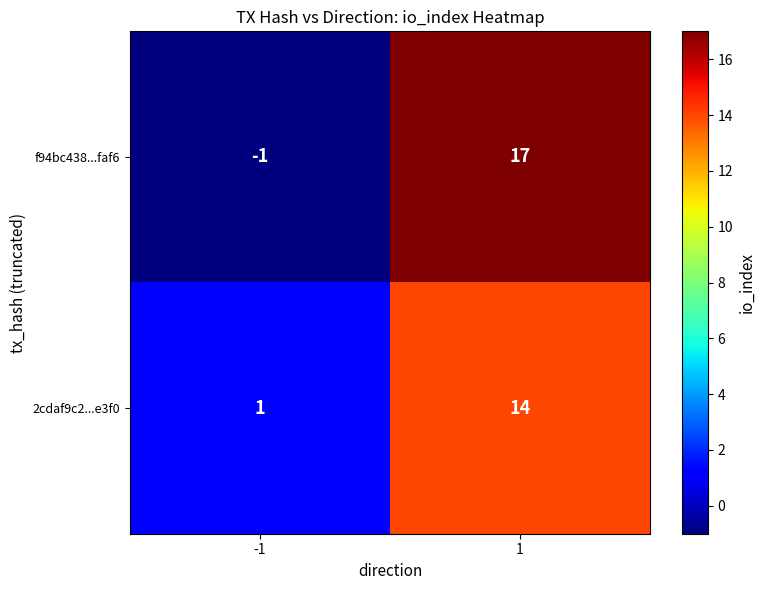

At which category is the sum across all series the highest?

1